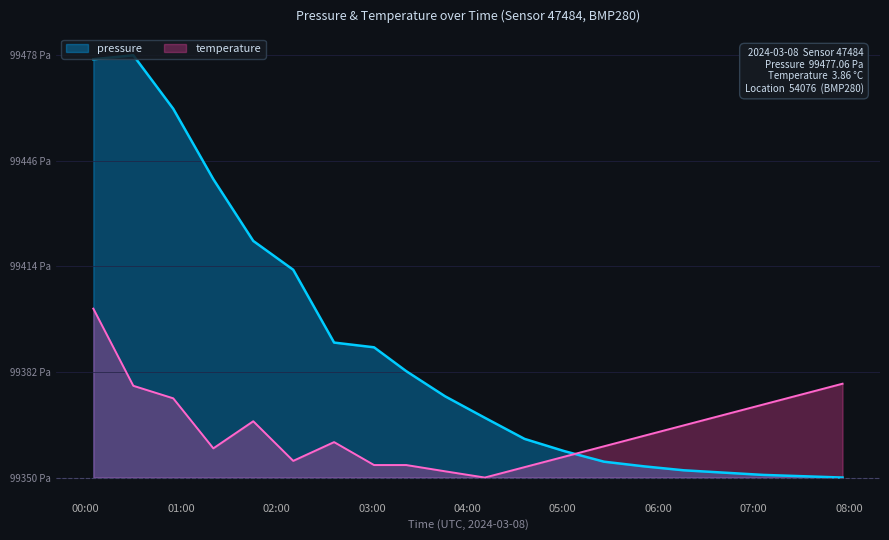

Does the chart display data point markers on the line(s)?

No